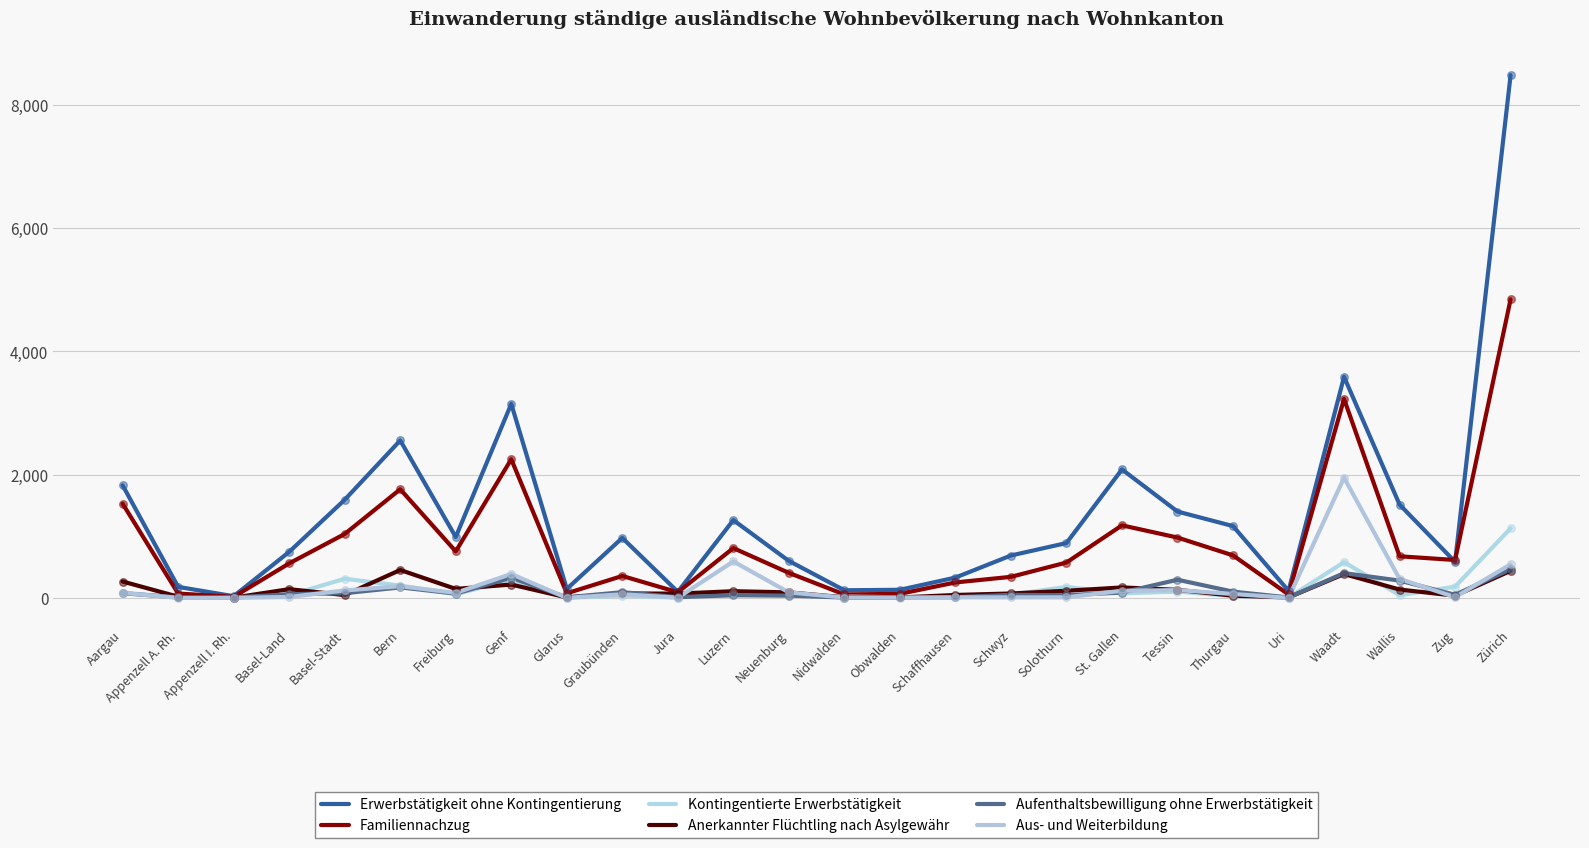

At how many categories does at least one series exceed 312?

19